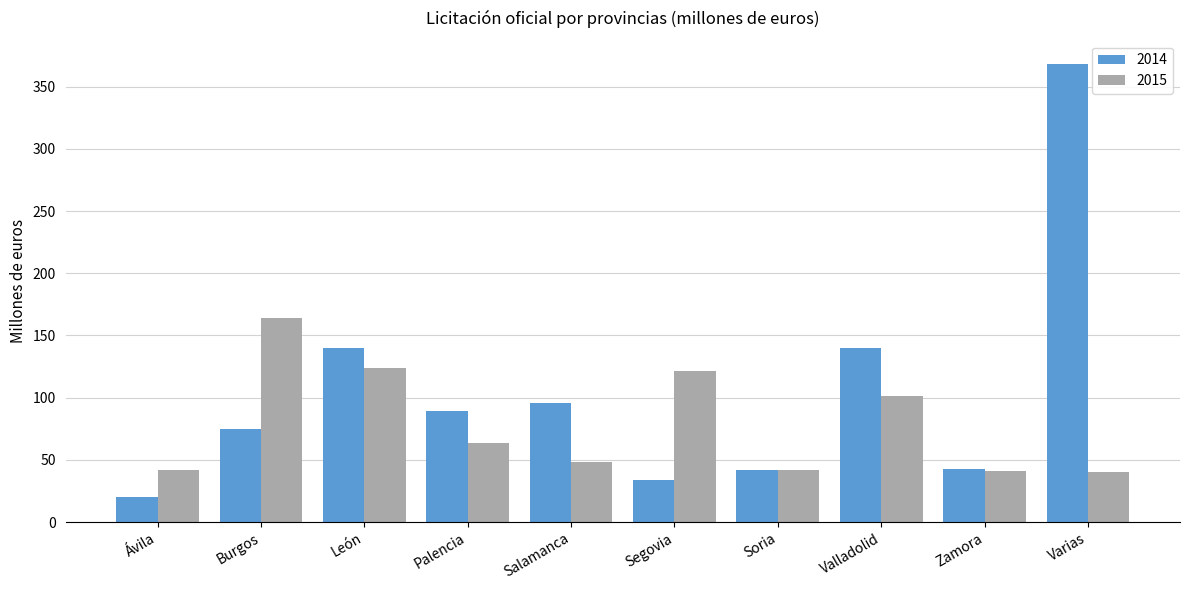

At which label does 2014 first exceed 89?

León